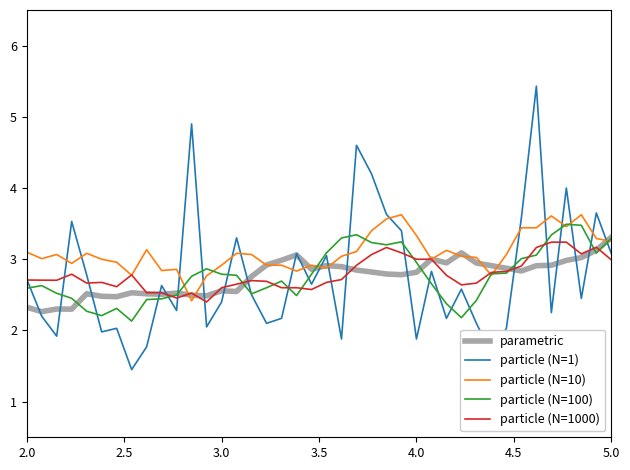

Does the chart have visible grid lines?

No